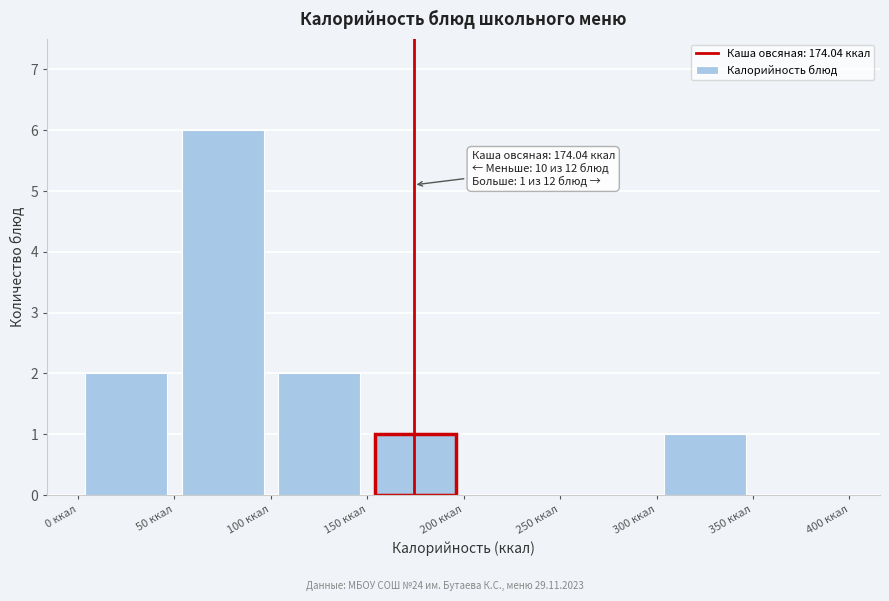

Which range on the x-axis has the tallest bar?

50 to 100